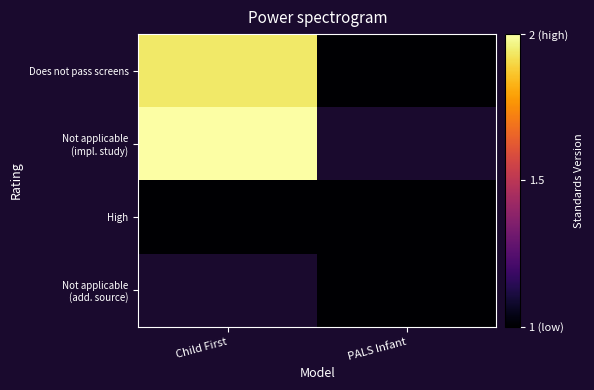

Which category has the highest value across all series?

Child First